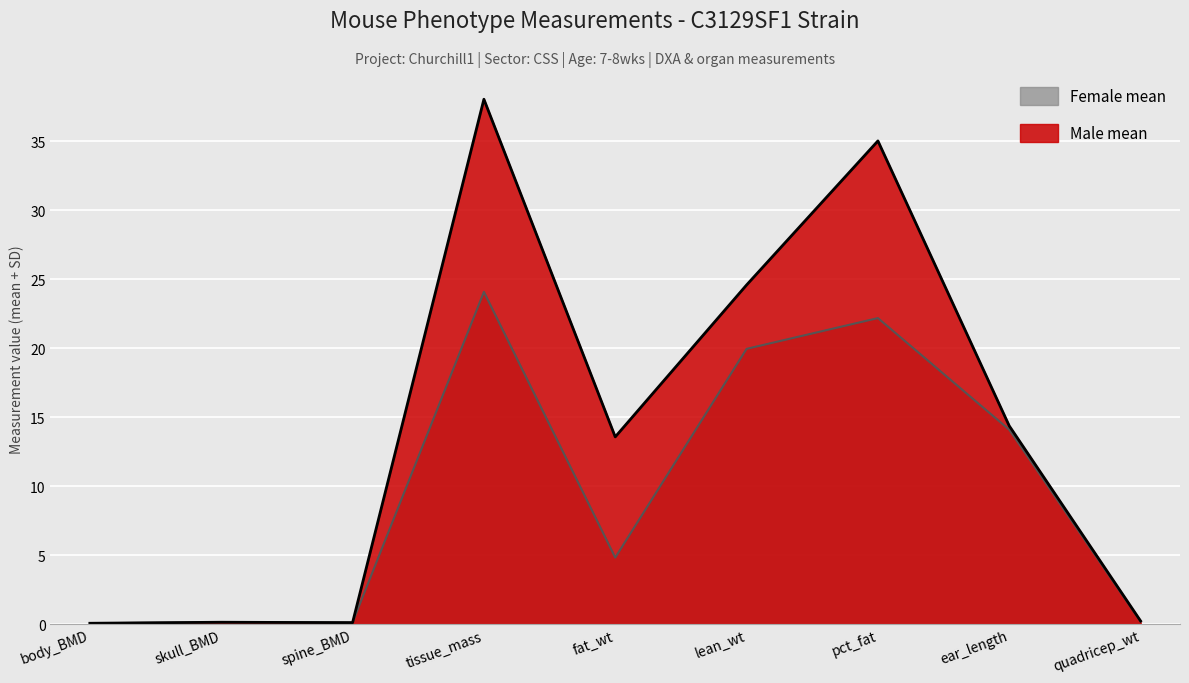

True or false: Female mean and Male mean intersect in this chart.

True